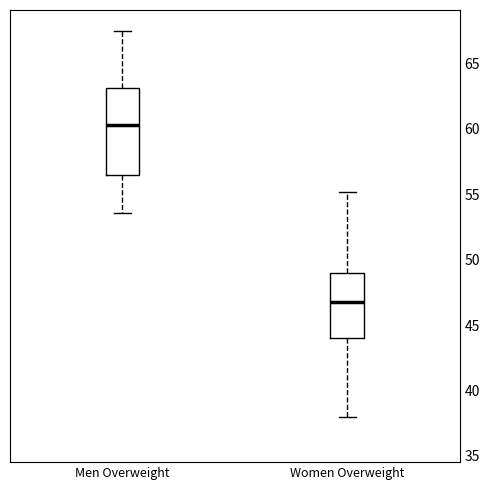

Reading left to right, read every box against the y-axis: the position of its median line, the range the box covers, and the ends of its whiskers. The values are not printed on the chart, so give them approximately, as read against the axis.

Men Overweight: median 60.5, box 56.5 to 63.0, whiskers 53.5 to 67.5
Women Overweight: median 47.0, box 44.0 to 49.0, whiskers 38.0 to 55.0